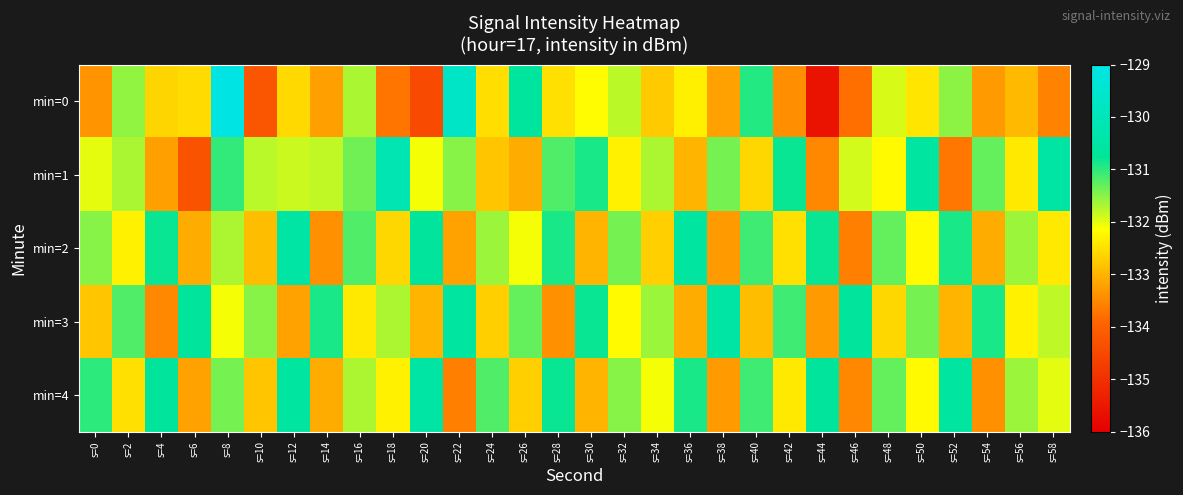

Reading right to left, extract all data points from this chart.

min=0: s=58=-133.6	s=56=-132.9	s=54=-133.3	s=52=-131.5	s=50=-132.4	s=48=-131.9	s=46=-133.8	s=44=-135.6	s=42=-133.4	s=40=-130.9	s=38=-133.2	s=36=-132.3	s=34=-132.7	s=32=-131.8	s=30=-132.2	s=28=-132.5	s=26=-130.6	s=24=-132.5	s=22=-129.7	s=20=-134.5	s=18=-133.7	s=16=-131.7	s=14=-133.2	s=12=-132.6	s=10=-134.2	s=8=-129.0	s=6=-132.6	s=4=-132.6	s=2=-131.5	s=0=-133.4
min=1: s=58=-130.5	s=56=-132.4	s=54=-131.3	s=52=-133.7	s=50=-130.6	s=48=-132.2	s=46=-131.9	s=44=-133.5	s=42=-130.8	s=40=-132.6	s=38=-131.4	s=36=-133.0	s=34=-131.7	s=32=-132.3	s=30=-130.9	s=28=-131.2	s=26=-133.1	s=24=-132.8	s=22=-131.5	s=20=-132.1	s=18=-130.2	s=16=-131.4	s=14=-131.8	s=12=-131.9	s=10=-131.8	s=8=-131.0	s=6=-134.3	s=4=-133.2	s=2=-131.7	s=0=-132.0
min=2: s=58=-132.4	s=56=-131.6	s=54=-133.1	s=52=-130.9	s=50=-132.2	s=48=-131.3	s=46=-133.6	s=44=-130.8	s=42=-132.5	s=40=-131.1	s=38=-133.3	s=36=-130.6	s=34=-132.7	s=32=-131.4	s=30=-133.0	s=28=-130.9	s=26=-132.1	s=24=-131.6	s=22=-133.2	s=20=-130.7	s=18=-132.6	s=16=-131.2	s=14=-133.4	s=12=-130.5	s=10=-132.9	s=8=-131.7	s=6=-133.1	s=4=-130.8	s=2=-132.3	s=0=-131.5
min=3: s=58=-131.8	s=56=-132.3	s=54=-130.9	s=52=-133.0	s=50=-131.4	s=48=-132.6	s=46=-130.7	s=44=-133.3	s=42=-131.1	s=40=-132.9	s=38=-130.5	s=36=-133.1	s=34=-131.6	s=32=-132.2	s=30=-130.8	s=28=-133.4	s=26=-131.3	s=24=-132.7	s=22=-130.6	s=20=-133.0	s=18=-131.7	s=16=-132.4	s=14=-130.9	s=12=-133.2	s=10=-131.5	s=8=-132.1	s=6=-130.7	s=4=-133.5	s=2=-131.2	s=0=-132.8
min=4: s=58=-132.0	s=56=-131.6	s=54=-133.4	s=52=-130.6	s=50=-132.2	s=48=-131.3	s=46=-133.5	s=44=-130.7	s=42=-132.4	s=40=-131.1	s=38=-133.3	s=36=-130.9	s=34=-132.1	s=32=-131.5	s=30=-133.0	s=28=-130.8	s=26=-132.7	s=24=-131.2	s=22=-133.6	s=20=-130.5	s=18=-132.3	s=16=-131.7	s=14=-133.1	s=12=-130.6	s=10=-132.8	s=8=-131.4	s=6=-133.2	s=4=-130.7	s=2=-132.5	s=0=-131.0